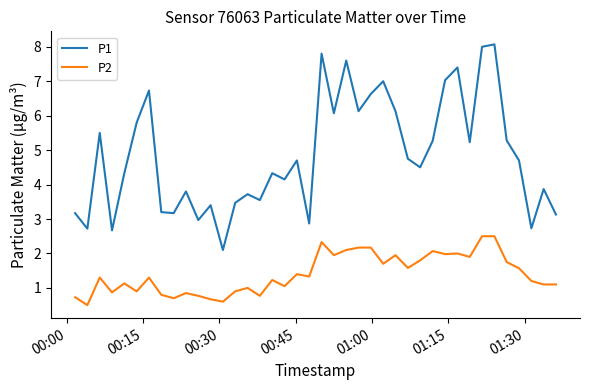

What are all the series names shown in the legend?

P1, P2